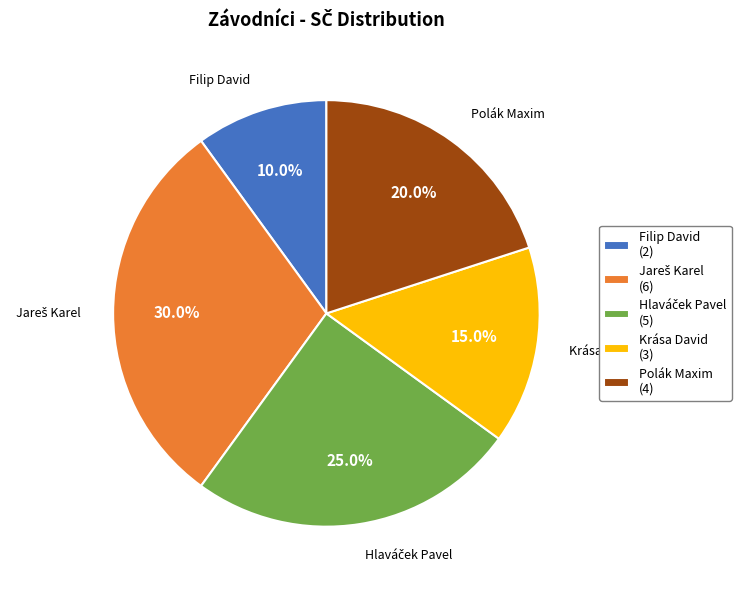

Is Krása David the majority of the pie?

No